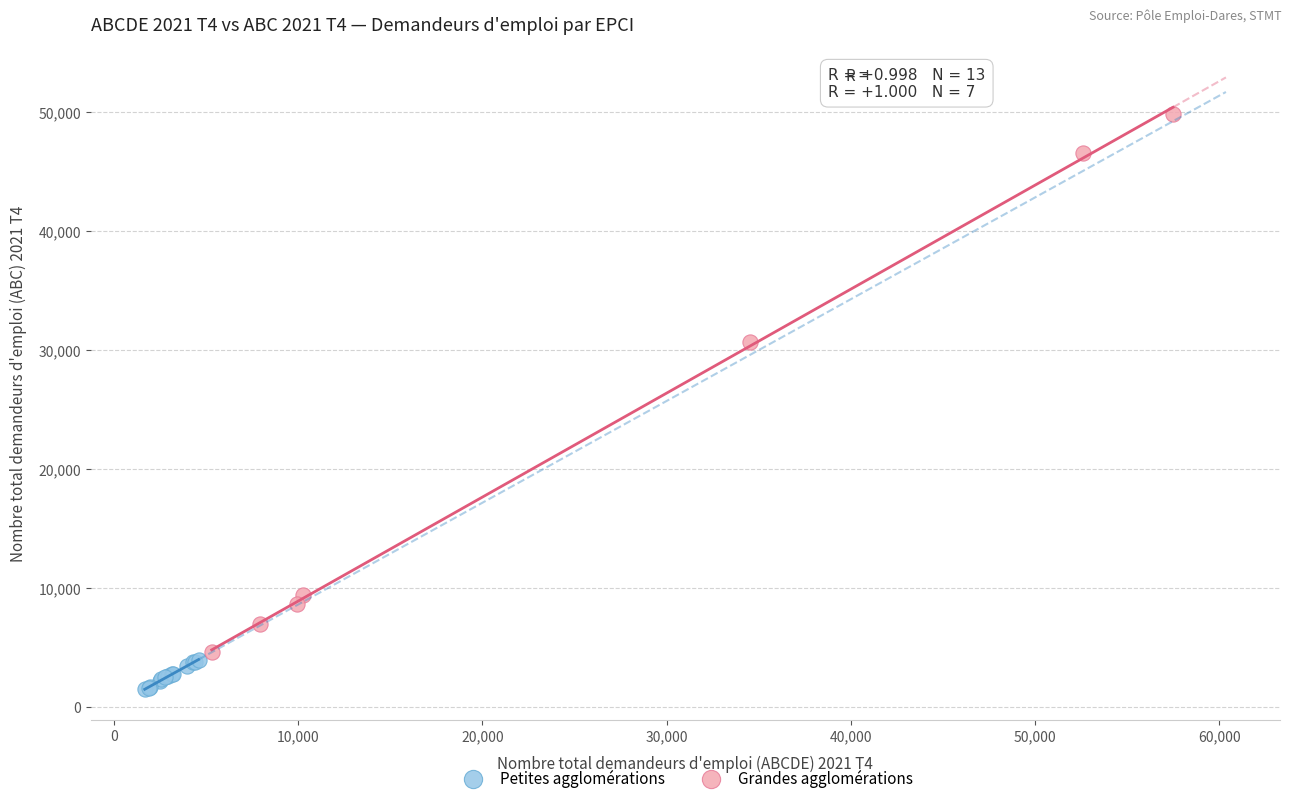

Which series has the largest Y range (max minus min)?

Grandes agglomérations